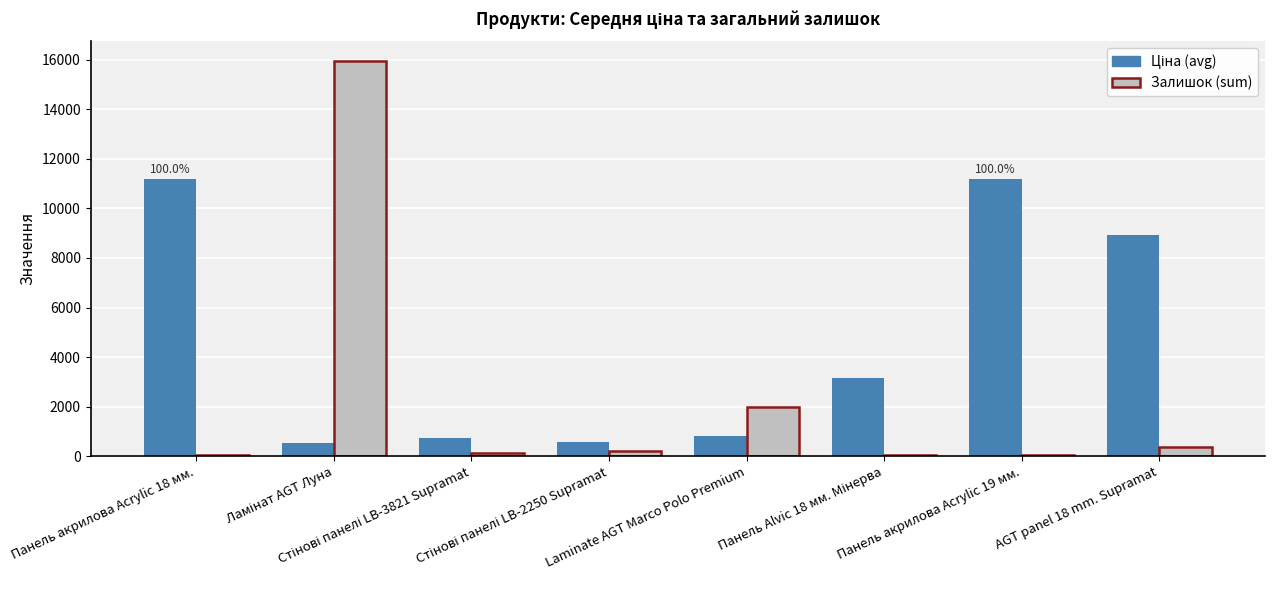

How many groups of bars are there?

8